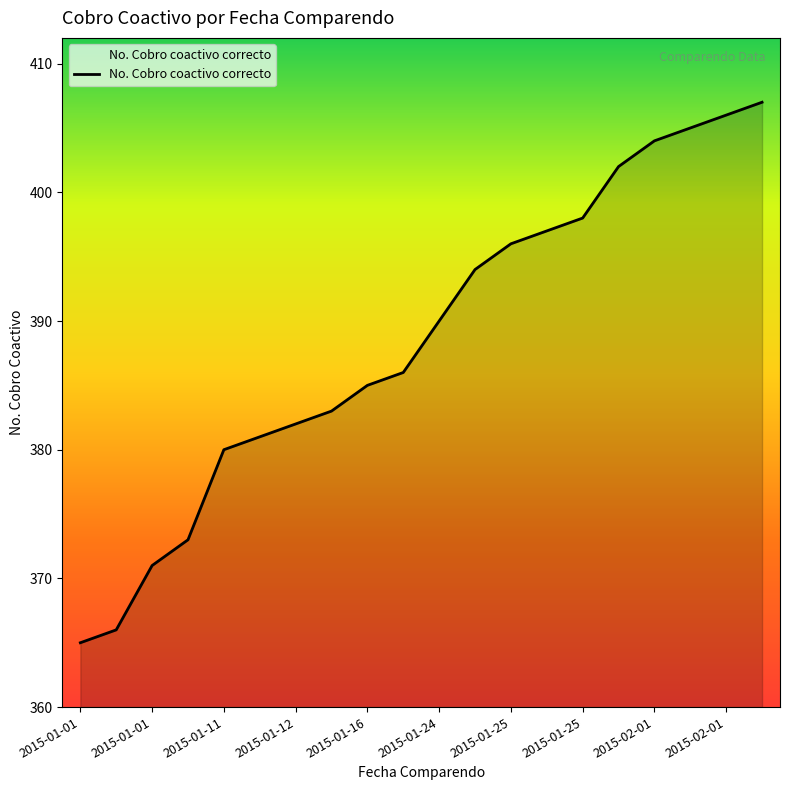

How many lines are shown in the chart?

1